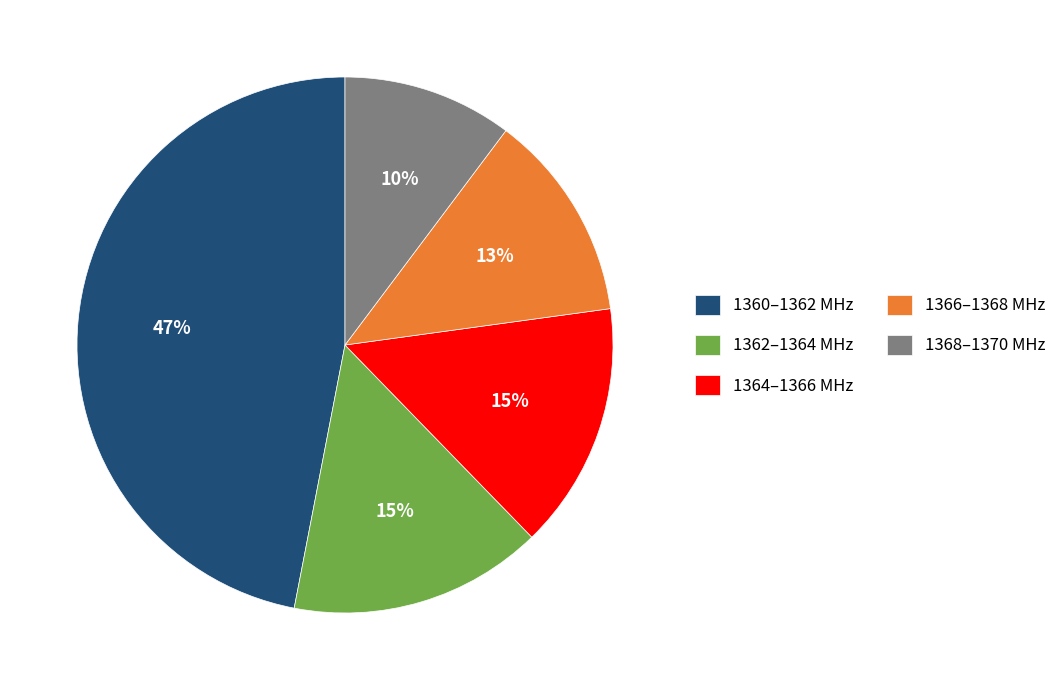

To the nearest percent, what is the average slice percentage?

20%